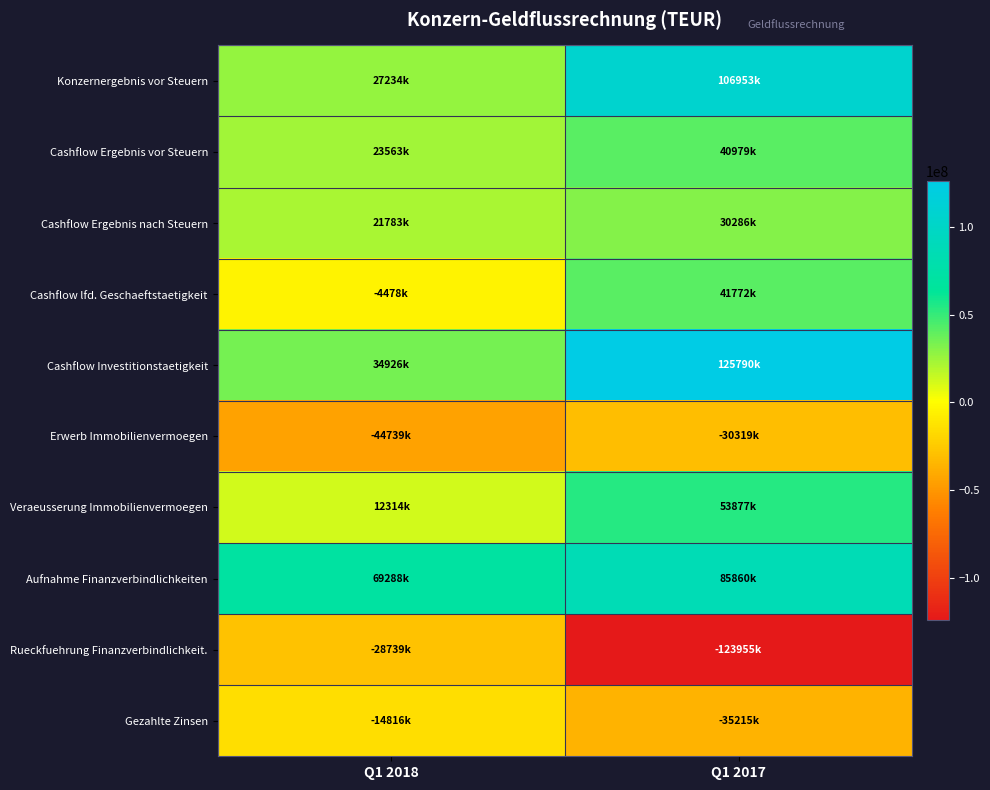

Reading left to right, extract all data points from this chart.

Konzernergebnis vor Steuern: Q1 2018=27234000	Q1 2017=106953000
Cashflow Ergebnis vor Steuern: Q1 2018=23563000	Q1 2017=40979000
Cashflow Ergebnis nach Steuern: Q1 2018=21783000	Q1 2017=30286000
Cashflow lfd. Geschaeftstaetigkeit: Q1 2018=-4478000	Q1 2017=41772000
Cashflow Investitionstaetigkeit: Q1 2018=34926000	Q1 2017=125790000
Erwerb Immobilienvermoegen: Q1 2018=-44739000	Q1 2017=-30319000
Veraeusserung Immobilienvermoegen: Q1 2018=12314000	Q1 2017=53877000
Aufnahme Finanzverbindlichkeiten: Q1 2018=69288000	Q1 2017=85860000
Rueckfuehrung Finanzverbindlichkeit.: Q1 2018=-28739000	Q1 2017=-123955000
Gezahlte Zinsen: Q1 2018=-14816000	Q1 2017=-35215000